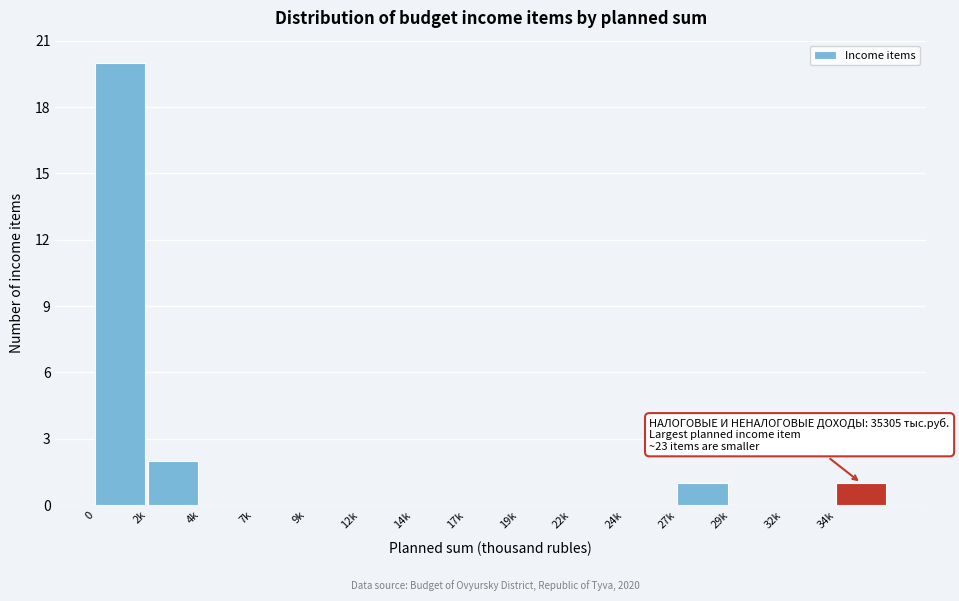

Reading right to left, what are all the values shown in this chart?

34k=1	32k=0	29k=0	27k=1	24k=0	22k=0	19k=0	17k=0	14k=0	12k=0	9k=0	7k=0	4k=0	2k=2	0=20